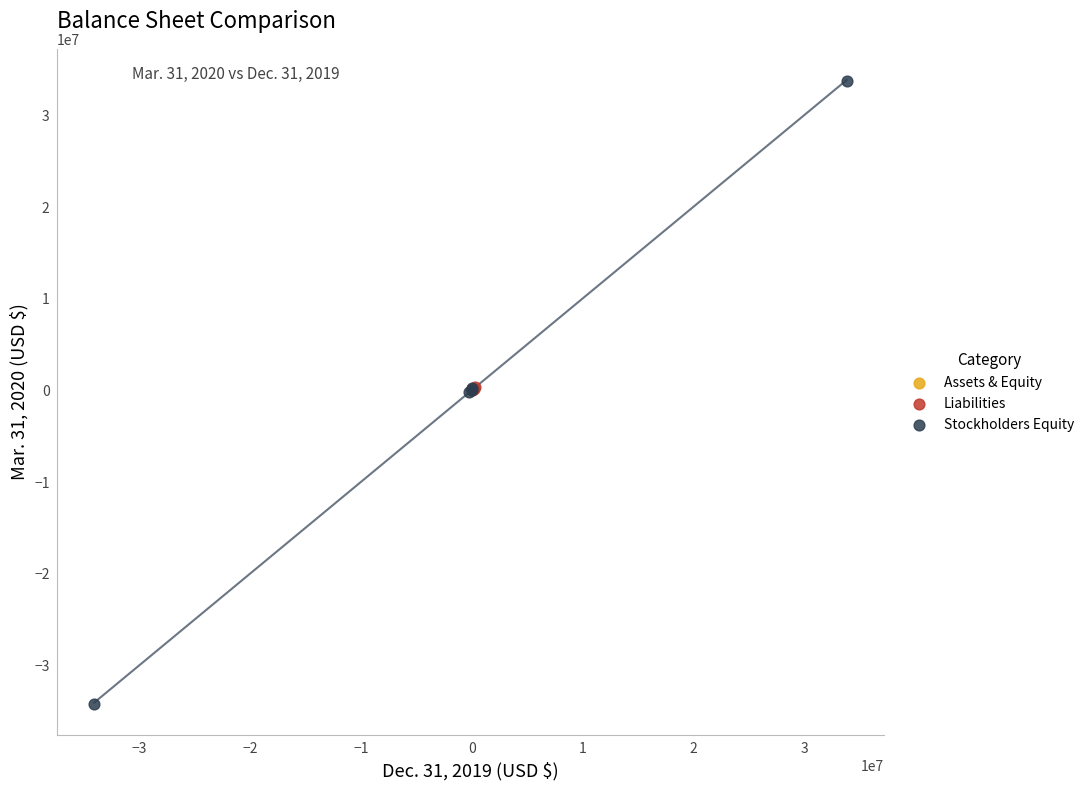

Which series contains the highest Y value?

Stockholders Equity